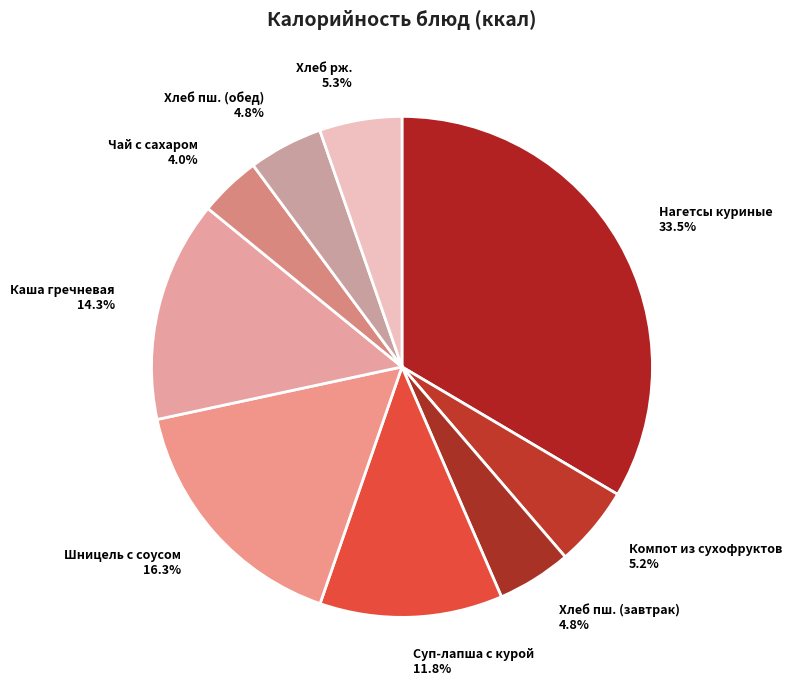

Does any single category account for the majority?

No